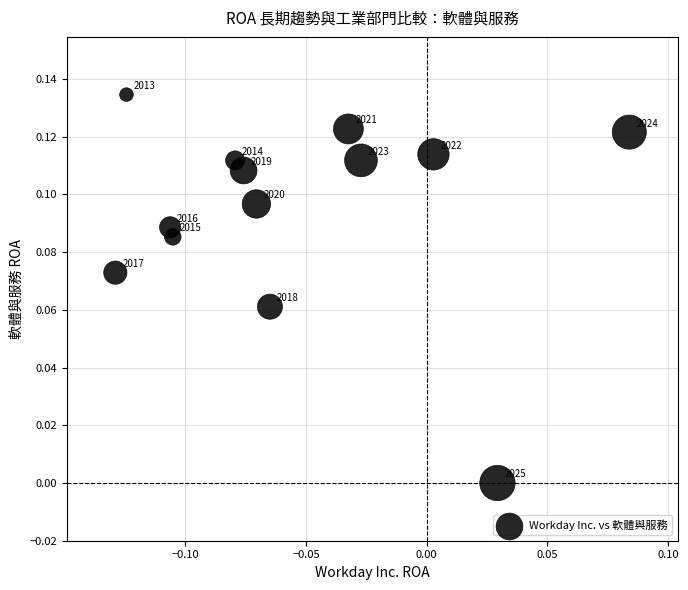

Count the number of points in this scatter plot.

13